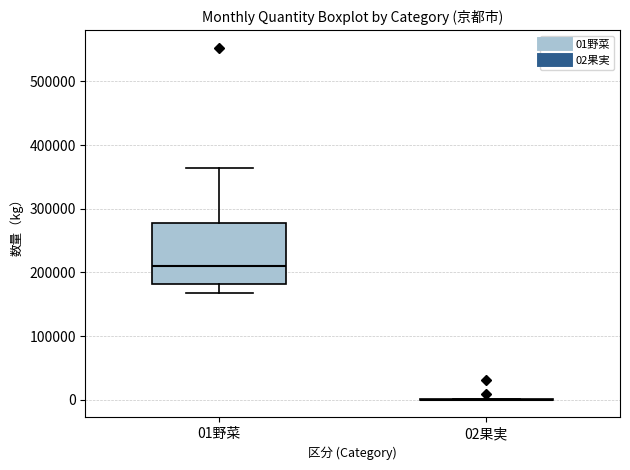

Reading left to right, transcribe this box plot: for each box, give where its median line is, the range the box spans, and where its two whiskers end, as read against the y-axis. The values are not printed on the chart, so give them approximately, as read against the axis.

01野菜: median 210000, box 180000 to 280000, whiskers 170000 to 360000
02果実: box collapsed to a line at 0, whiskers 0 to 0